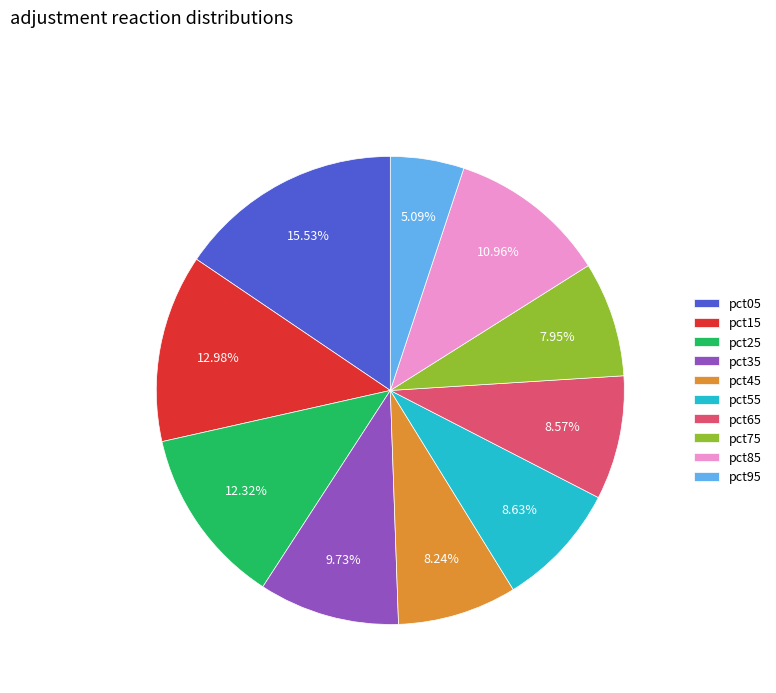

What percentage is the pct15 slice, to the nearest percent?

13%